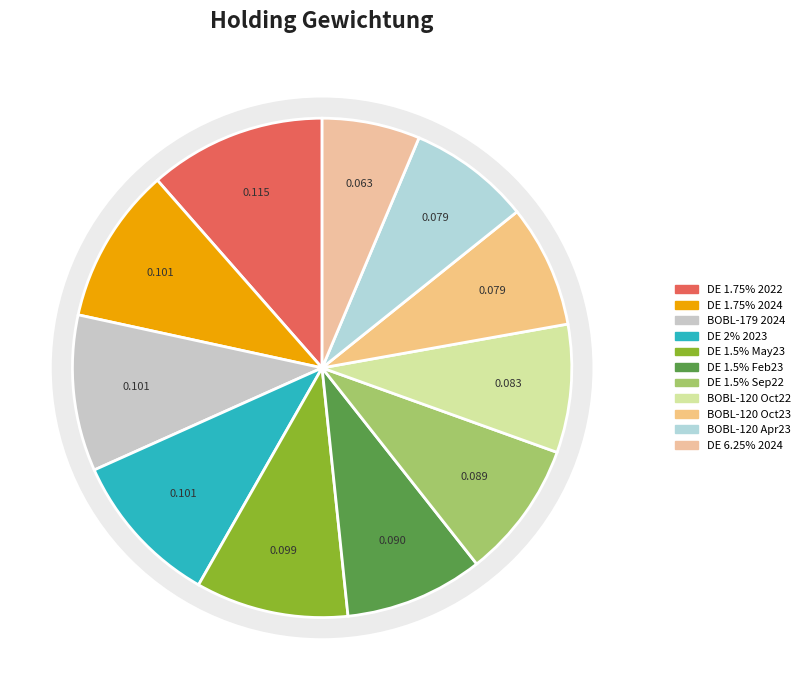

What is the largest slice in the pie chart?

DEUTSCHLAND REP 1.75% 12-04/07/2022